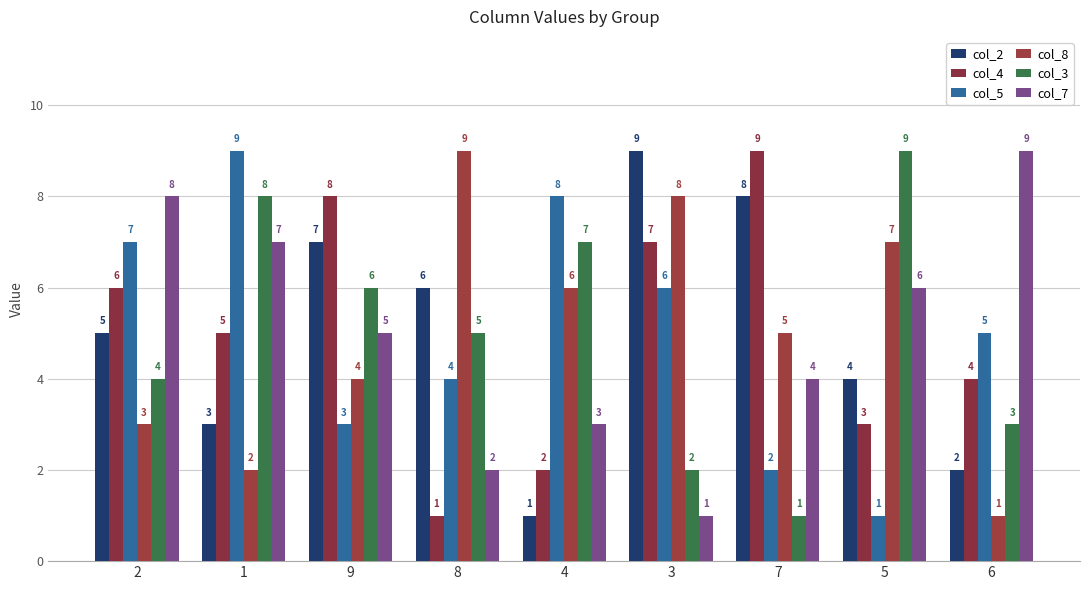

What is the label of the 6th bar from the right?

8